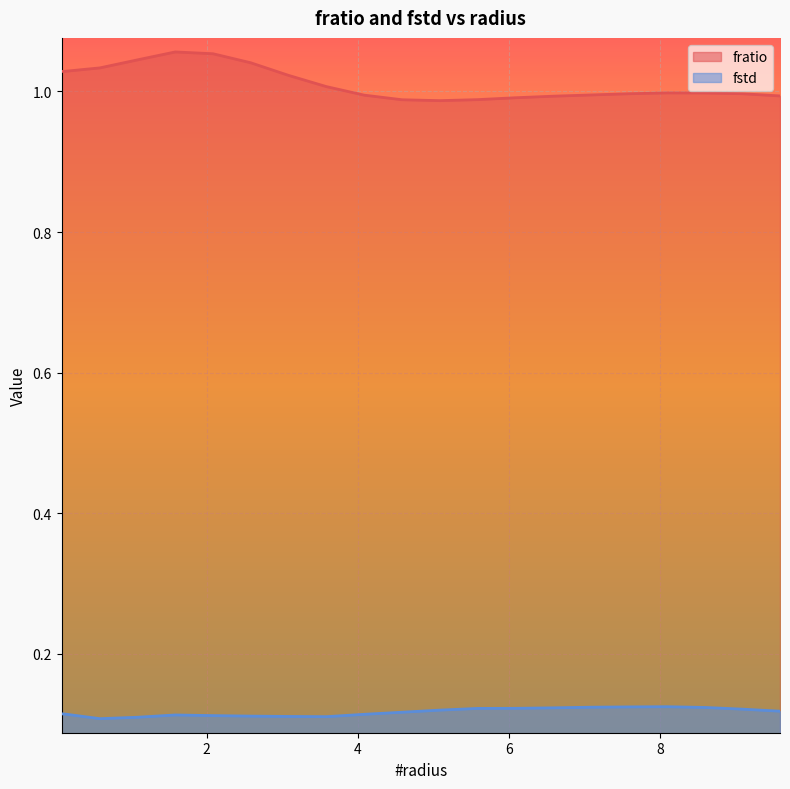

What is the value of the fstd point at the 3rd from the left?

0.1